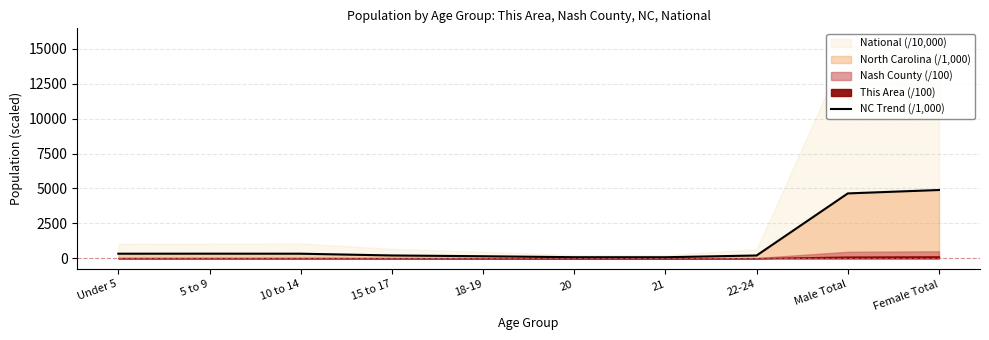

Reading right to left, list all the values displayed in this chart.

Female Total=4890.0	Male Total=4645.5	22-24=194.9	21=69.8	20=71.9	18-19=141.5	15 to 17=196.7	10 to 14=322.8	5 to 9=324.9	Under 5=322.9